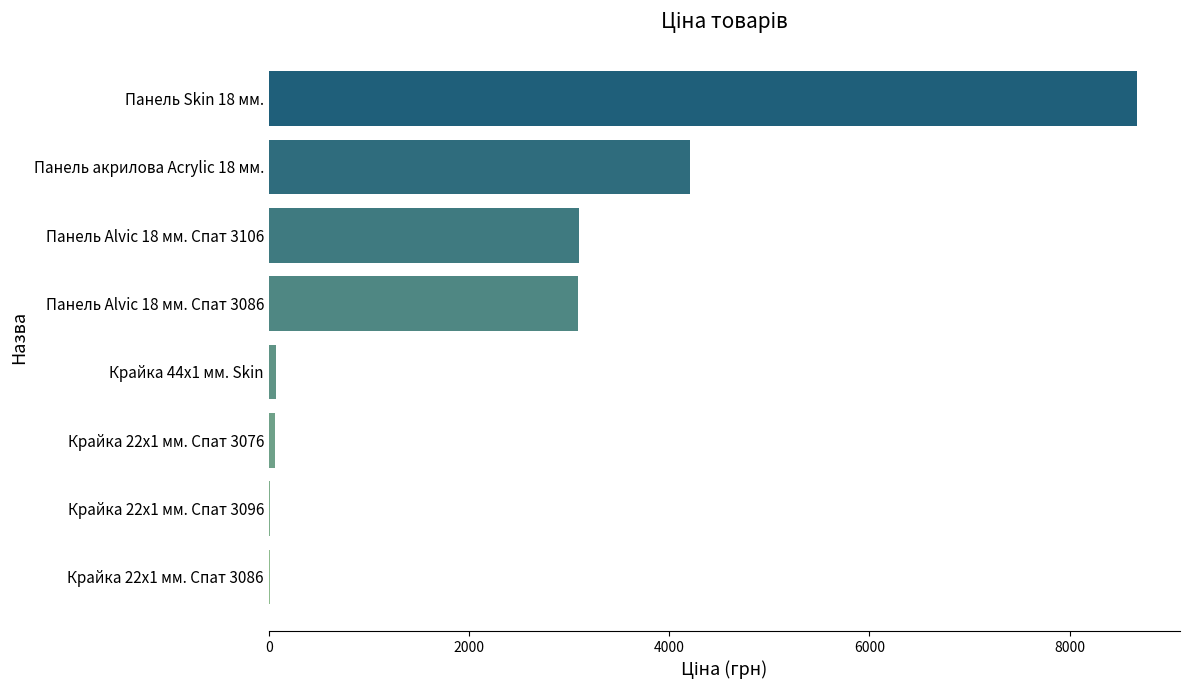

Are the bars horizontal?

Yes